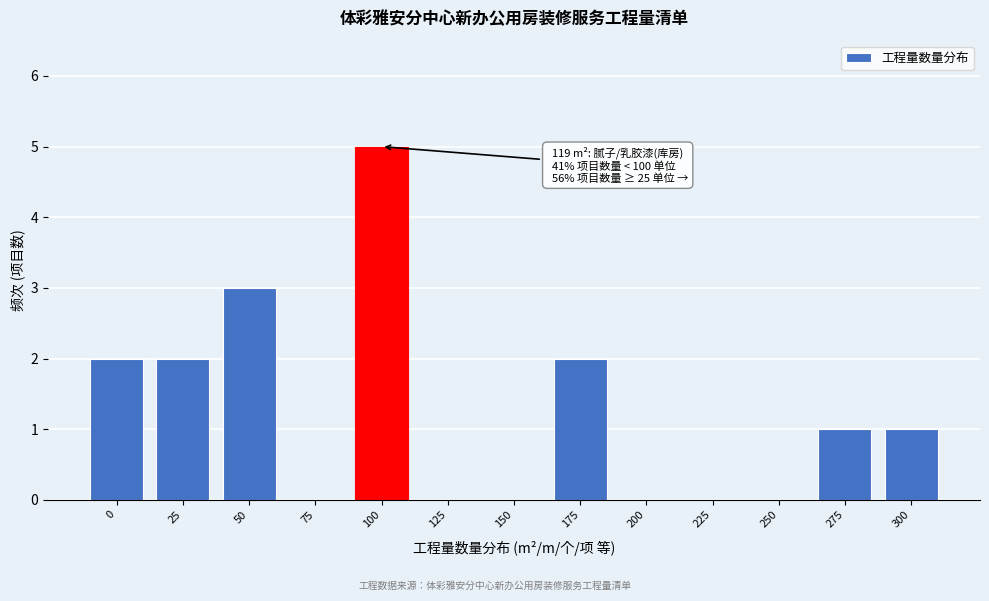

Reading left to right, list all the values displayed in this chart.

0=2	25=2	50=3	75=0	100=5	125=0	150=0	175=2	200=0	225=0	250=0	275=1	300=1